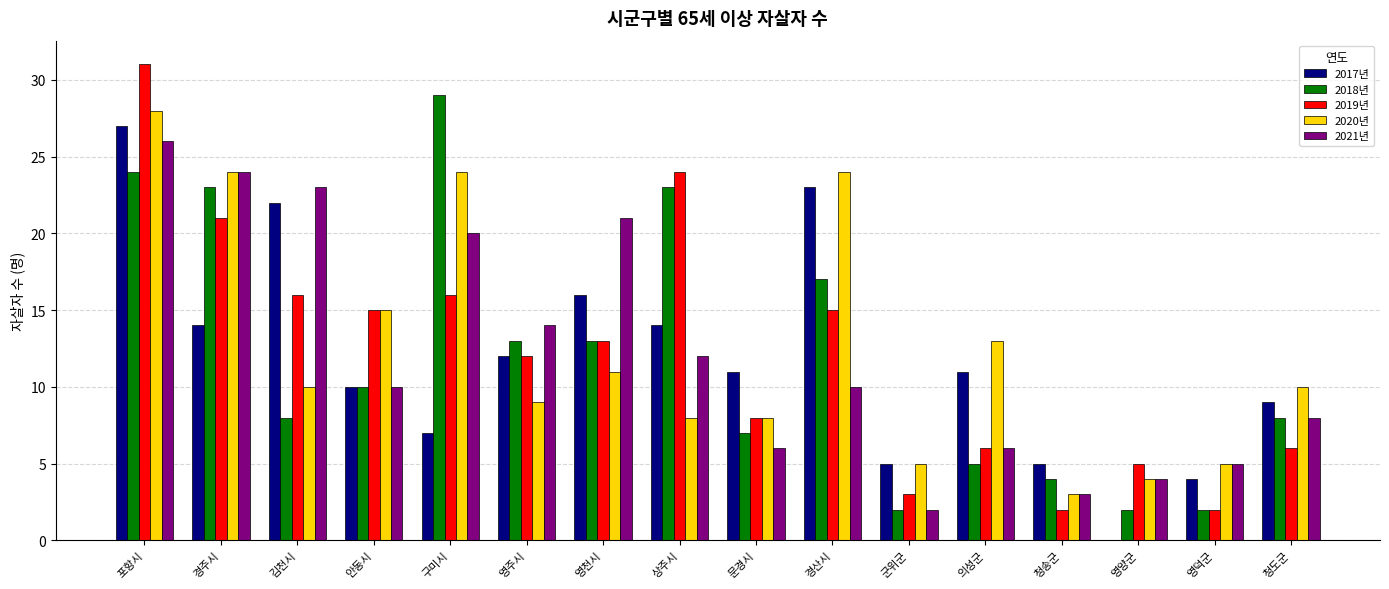

What is the highest value of the 2018년 series?

29